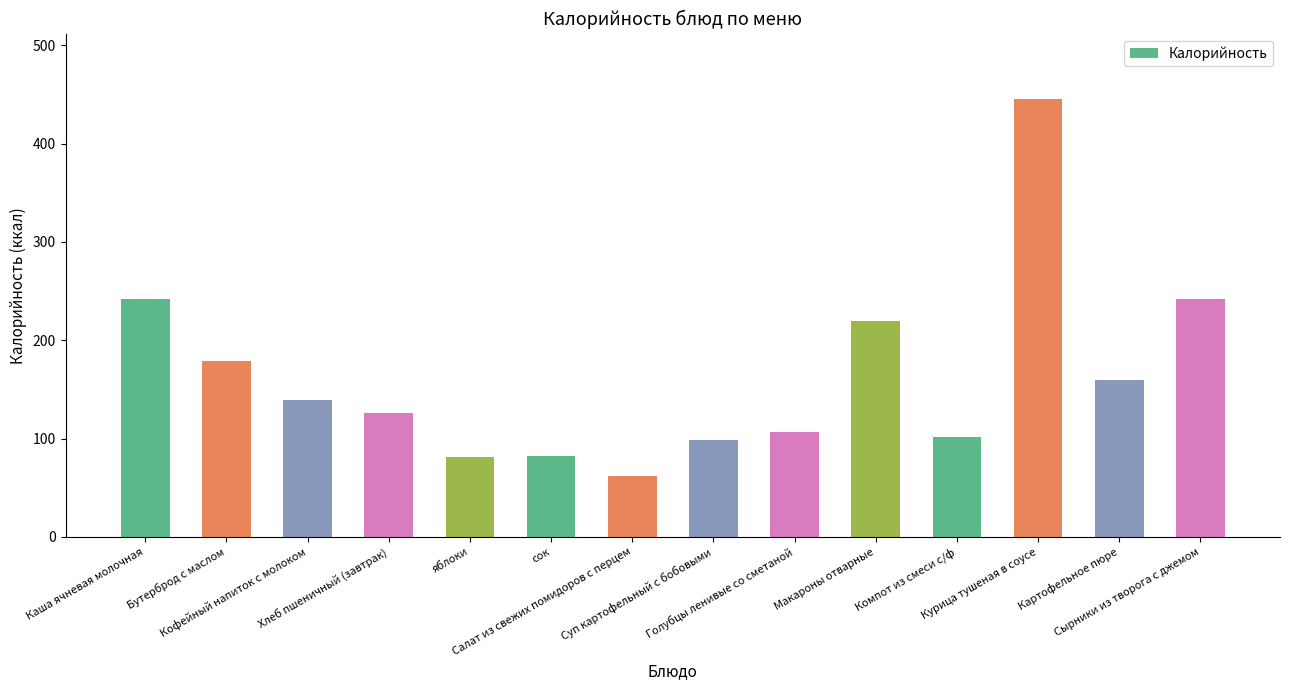

What is the change in value from яблоки to Сырники из творога с джемом?

+161